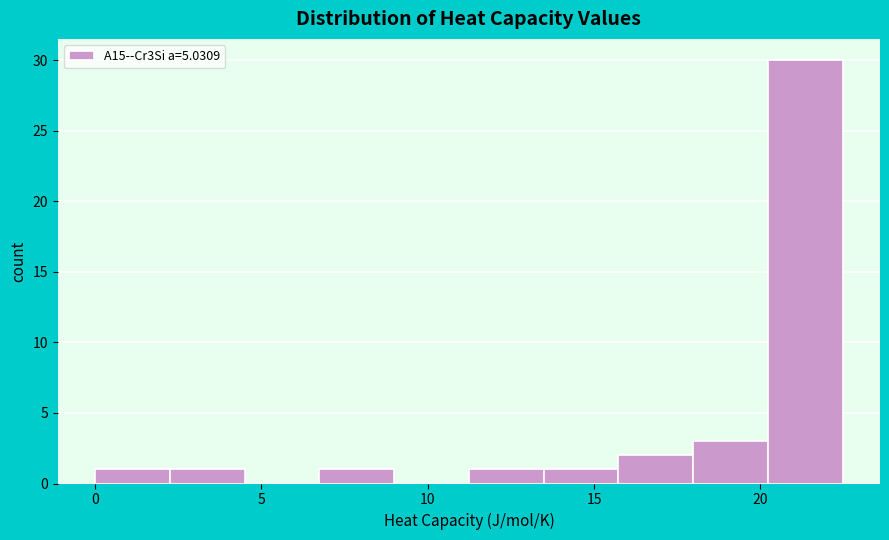

Reading left to right, transcribe this chart: for each bar, give the range it covers on the x-axis and its height. Neither the bar edges nor the heights are printed on the chart, so give them approximately, as read against the axes.

0.0 to 2.0: 1
2.0 to 4.5: 1
4.5 to 6.5: 0
6.5 to 9.0: 1
9.0 to 11.0: 0
11.0 to 13.5: 1
13.5 to 15.5: 1
15.5 to 18.0: 2
18.0 to 20.0: 3
20.0 to 22.5: 30